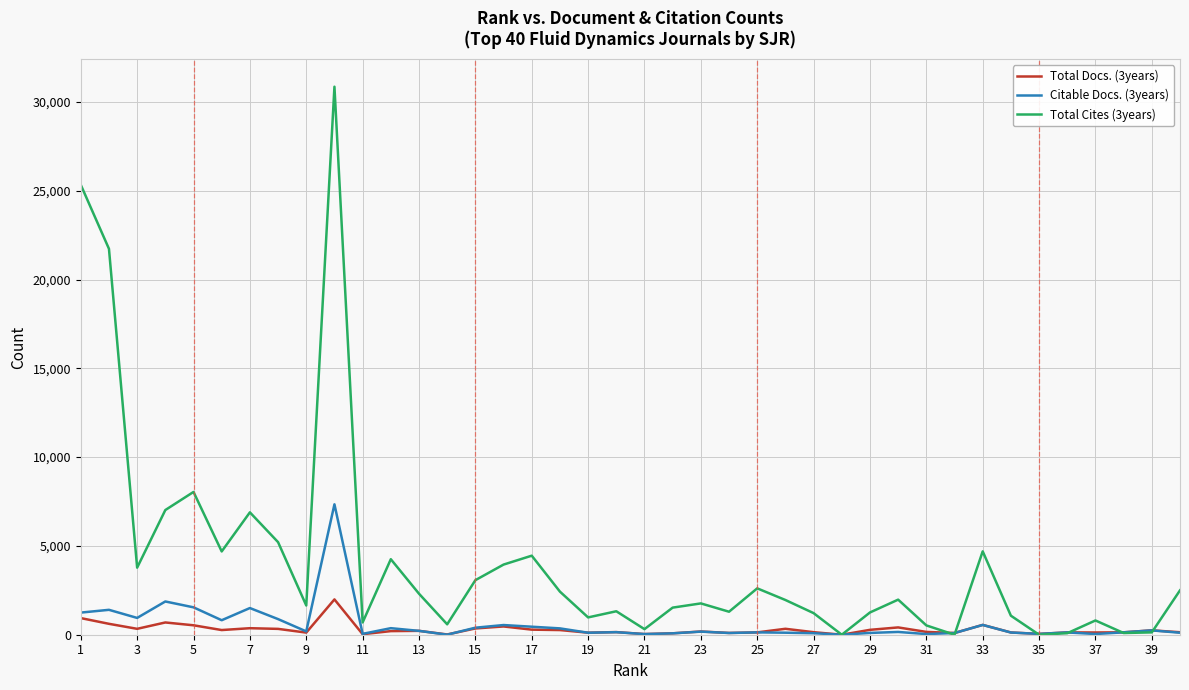

What is the maximum value shown in the chart?

30855